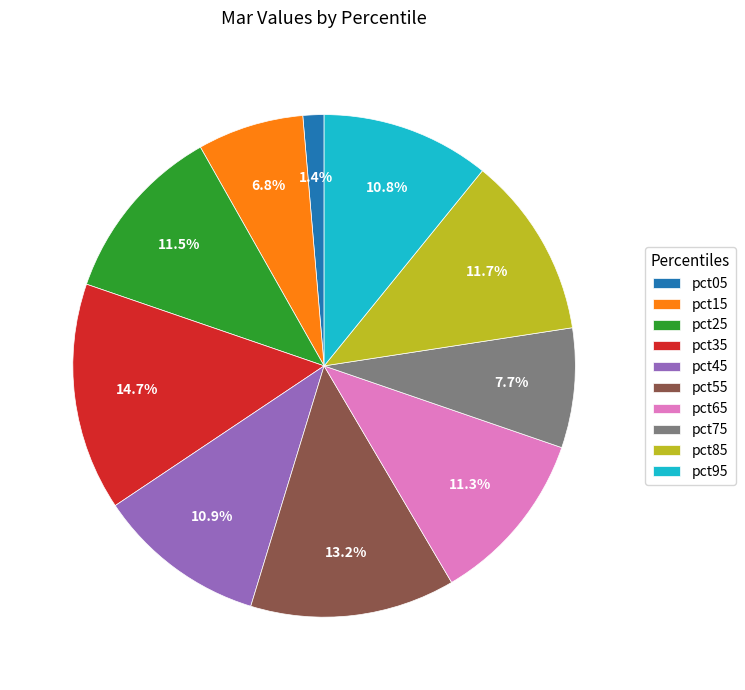

Is there a majority slice in this chart?

No